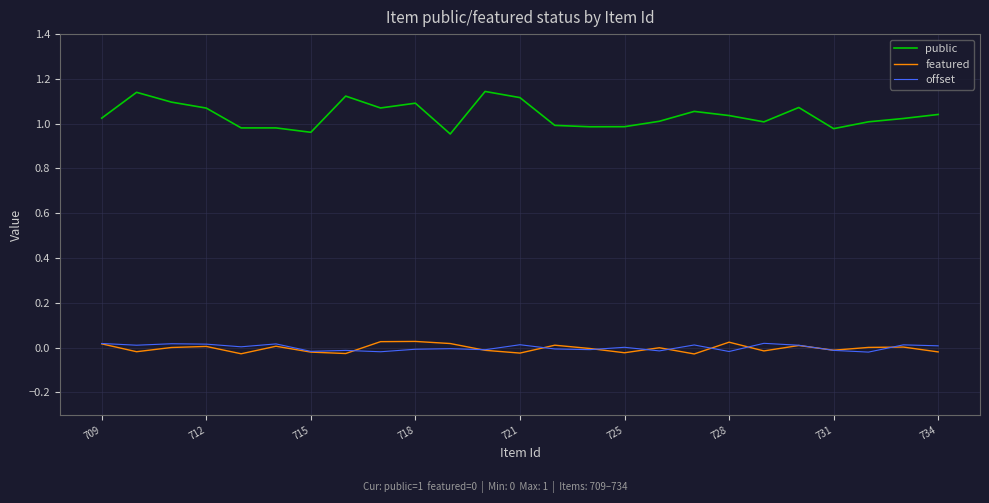

Which series has the largest total across all categories?

public